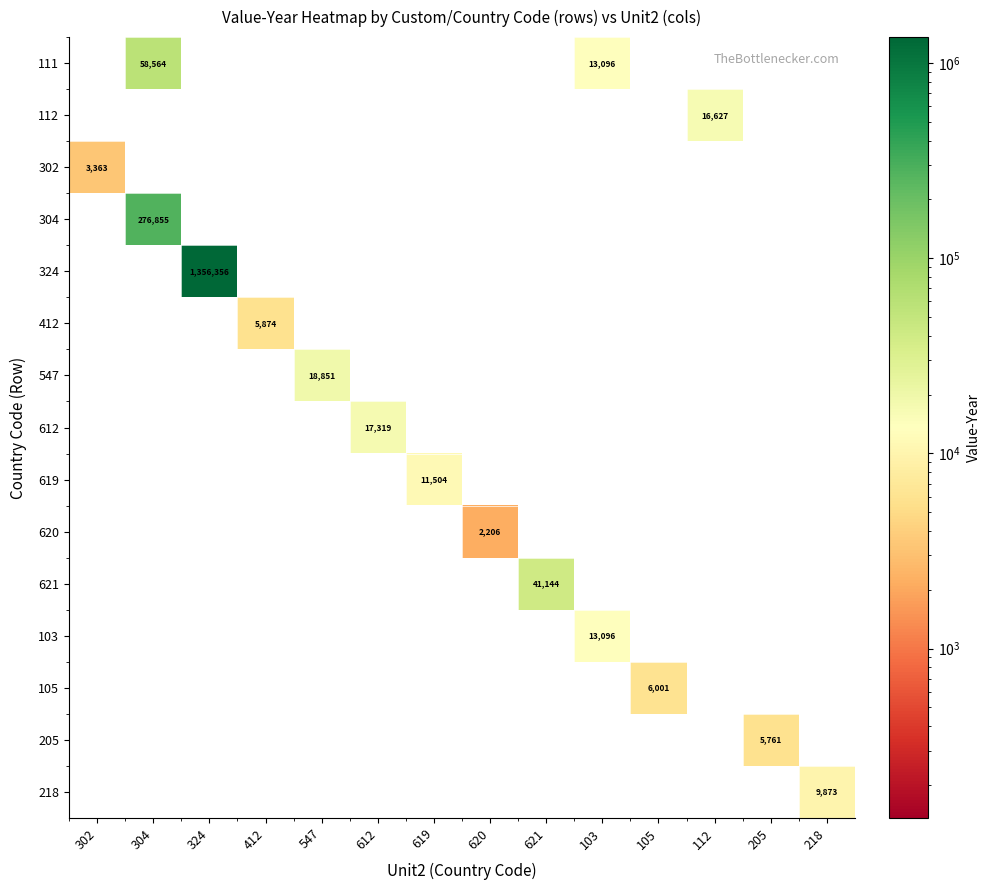

What is the greatest value displayed?

1356356